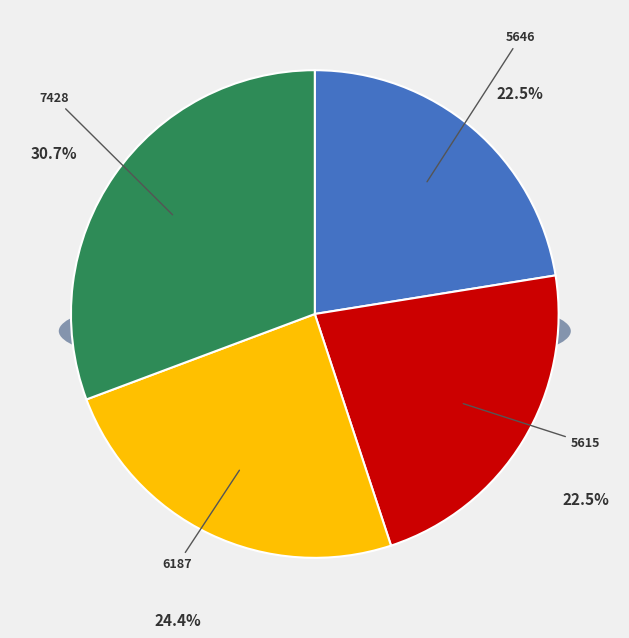

True or false: 7428 accounts for 31% of the total.

True